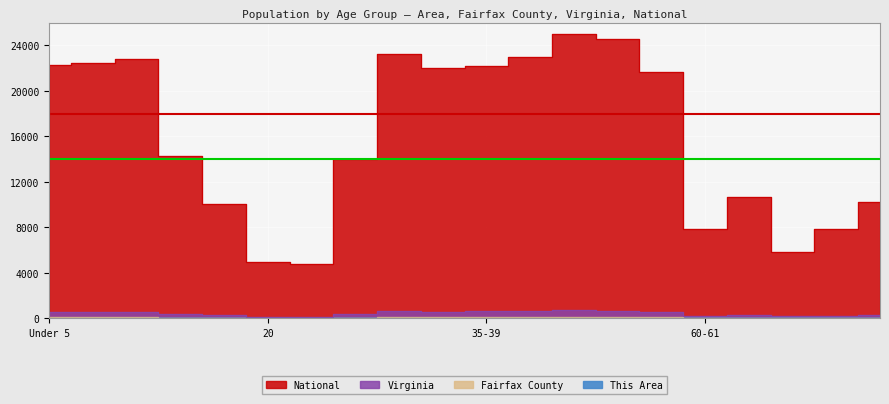

Which label corresponds to the smallest value in the chart?

21